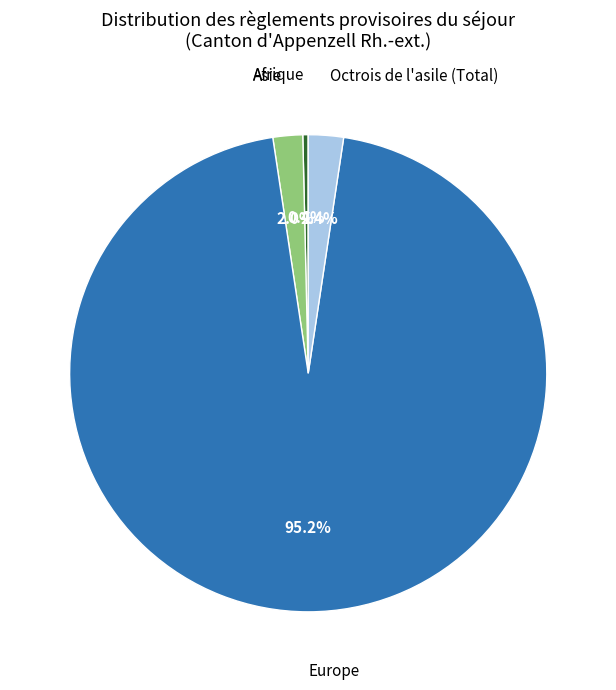

Does any single category account for the majority?

Yes